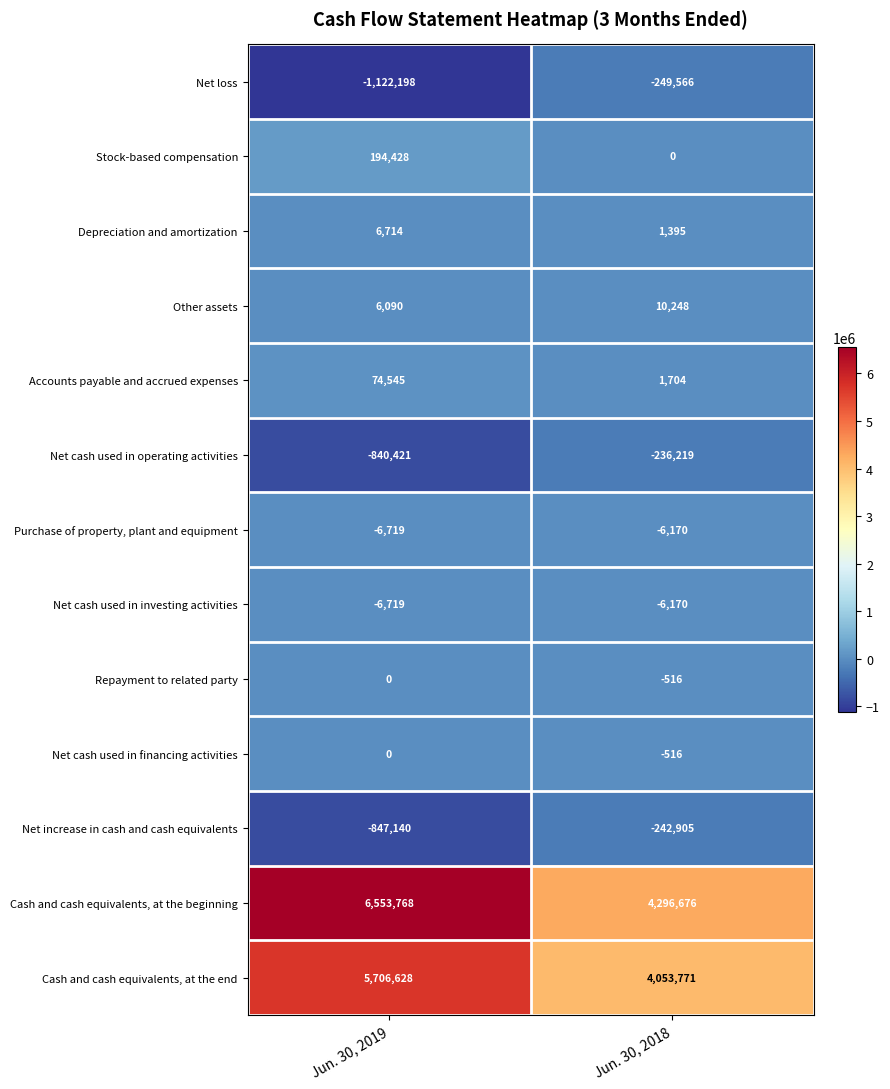

The value of Cash and cash equivalents, at the beginning at Jun. 30, 2018 is 4296676. True or false?

True